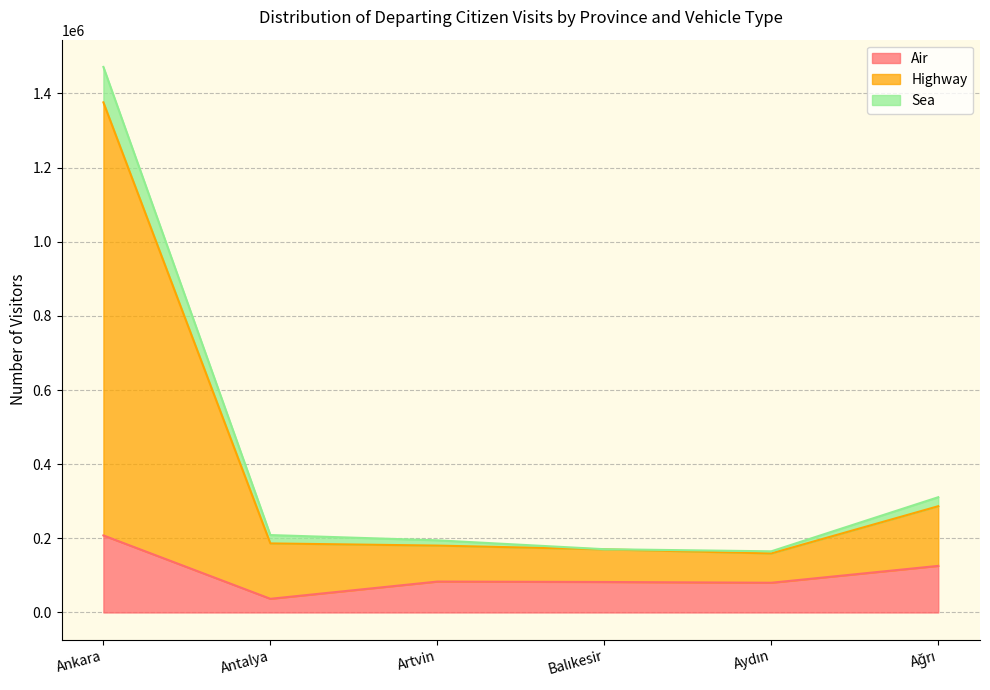

At how many categories does at least one series exceed 965756?

1